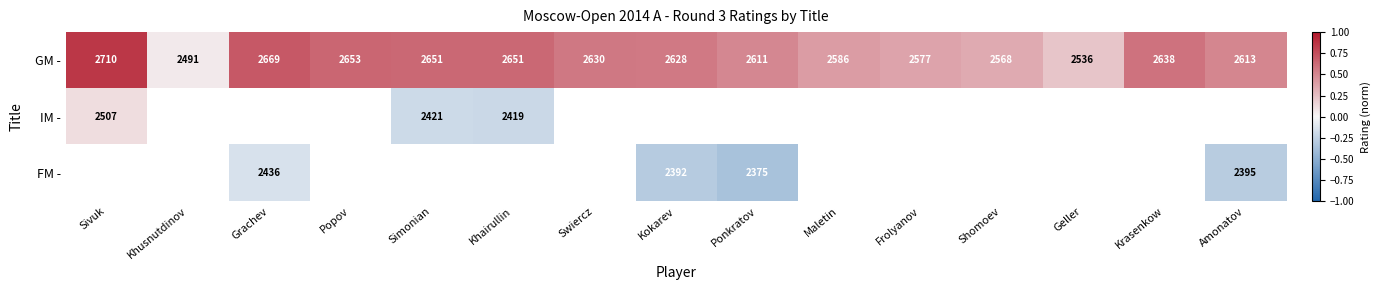

True or false: FM - has a value of -0.1 at Amonatov.

False